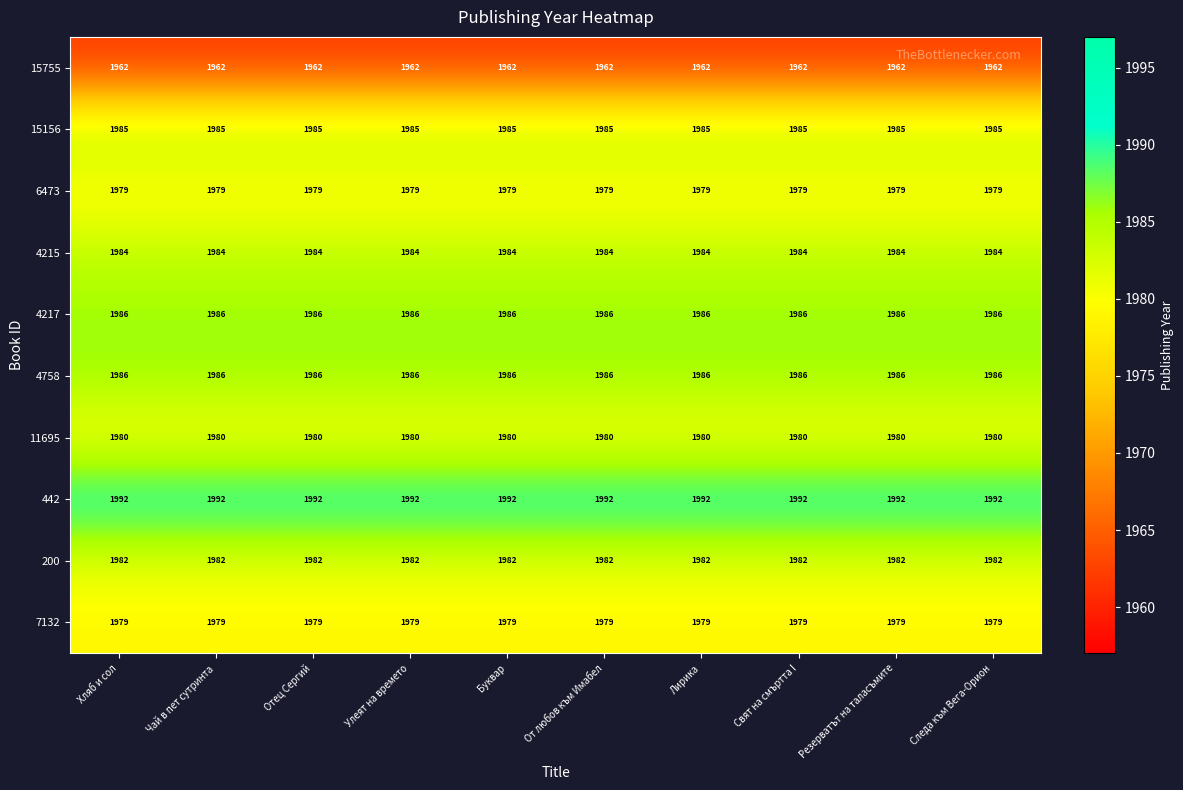

What is the smallest value displayed?

1962